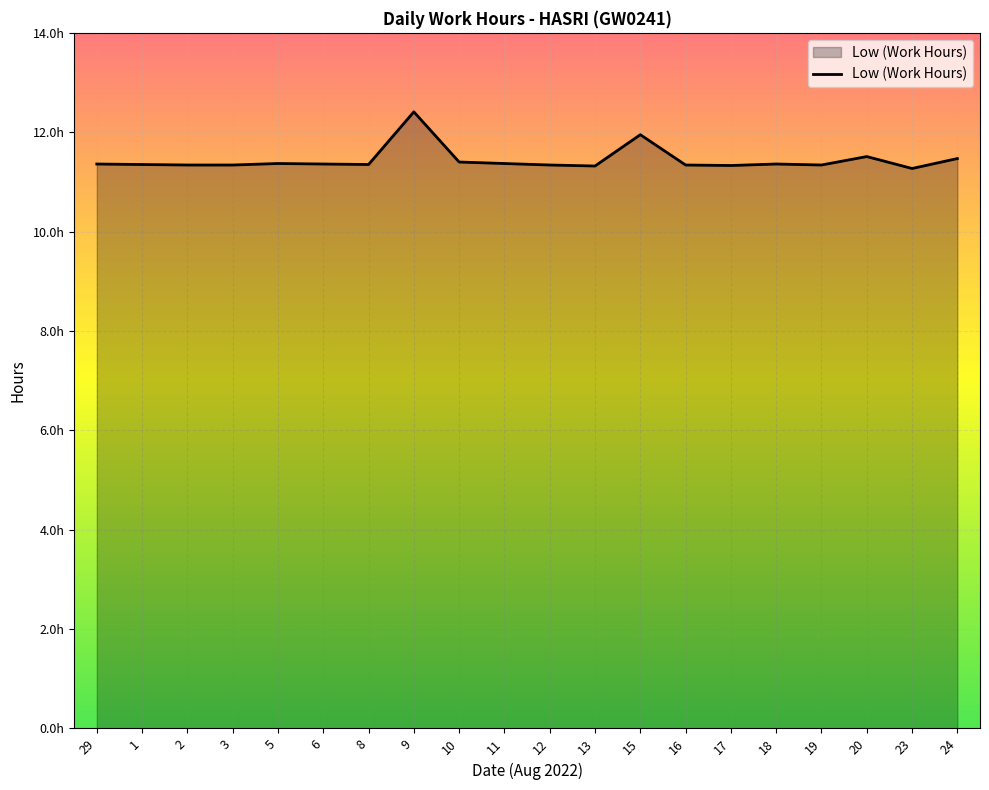

Does the chart display data point markers on the line(s)?

No